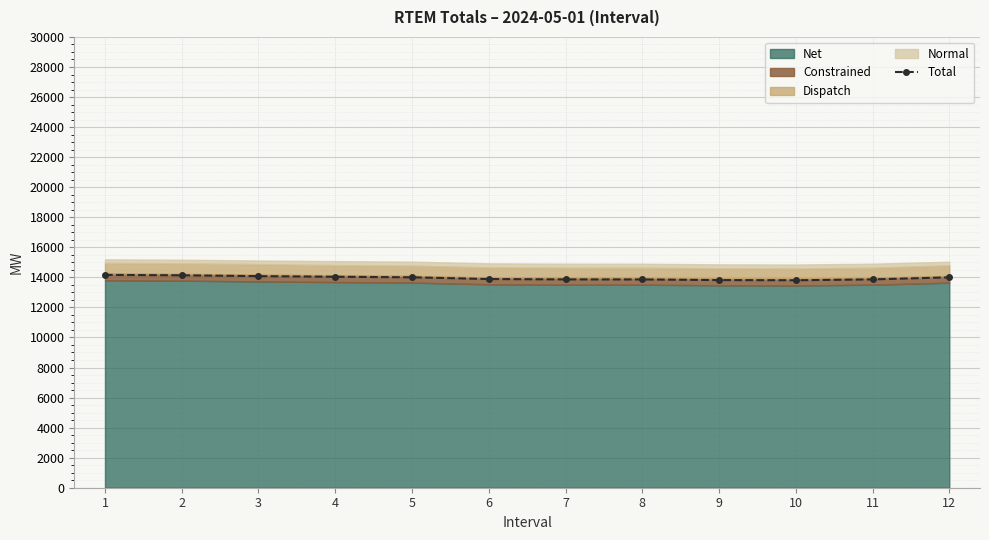

What is the sum of all values?

167528.1